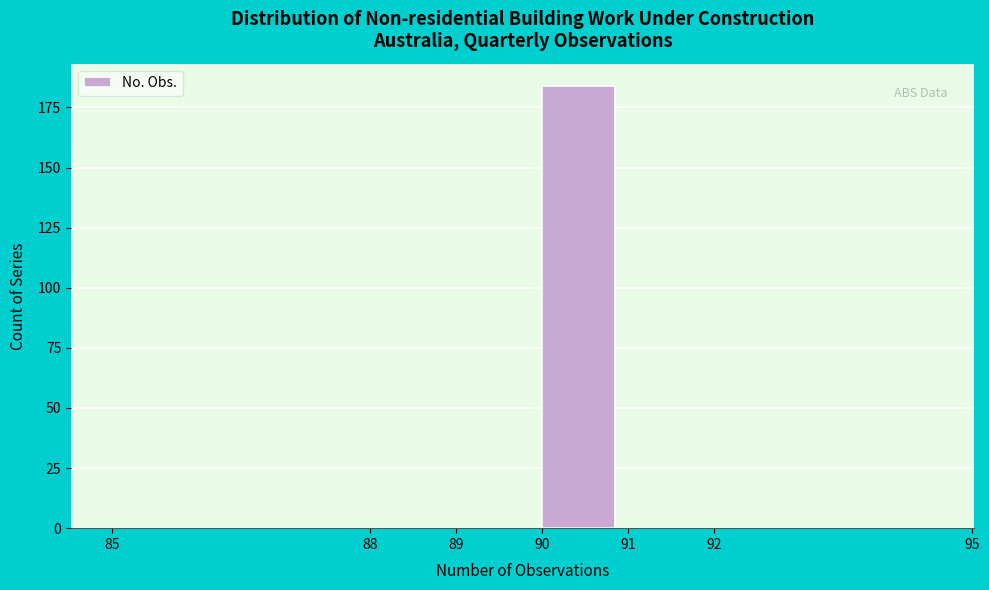

Reading left to right, list every bar in this chart as the range it spans on the x-axis followed by its height. The values are not printed on the chart, so give them approximately, as read against the axis.

85 to 88: 0
88 to 89: 0
89 to 90: 0
90 to 91: 185
91 to 92: 0
92 to 95: 0